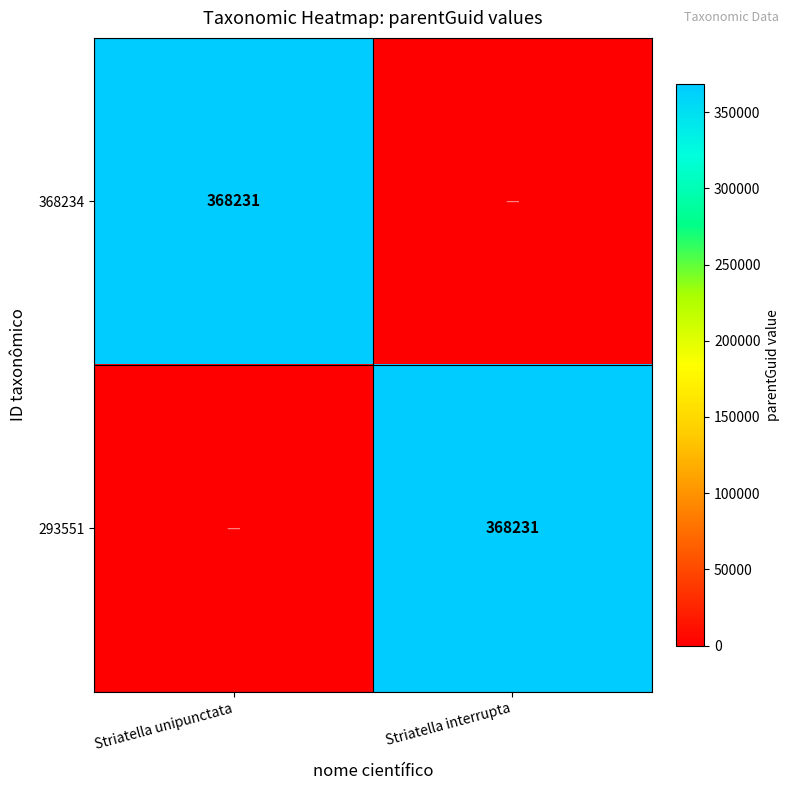

True or false: 368234 has a value of 204086 at Striatella unipunctata.

False